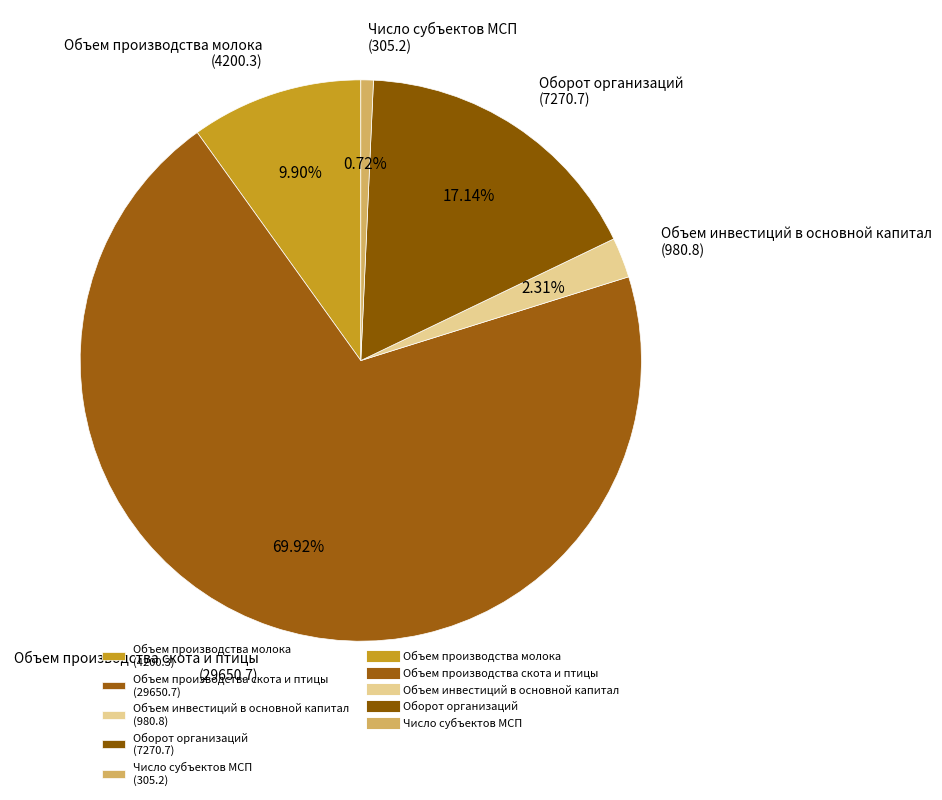

Do Объем производства молока and Объем производства скота и птицы together represent more than half of the pie?

Yes